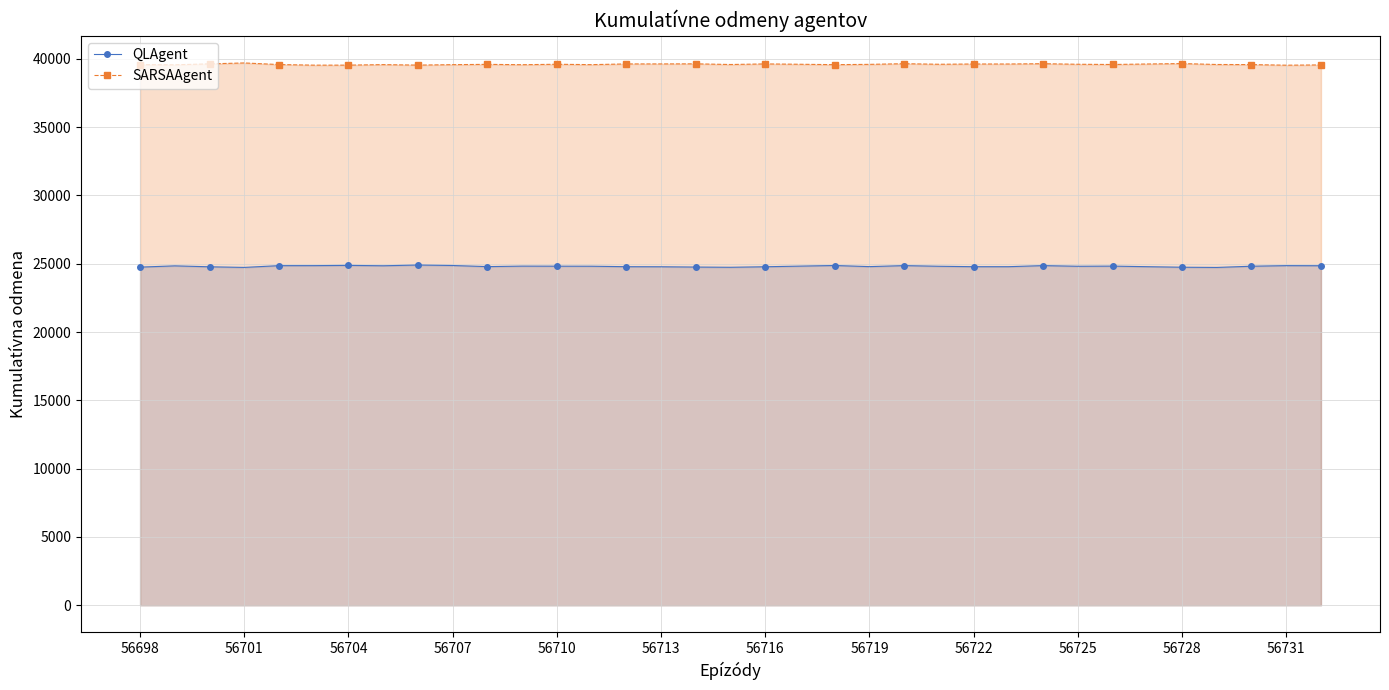

Which series has the largest total across all categories?

SARSAAgent